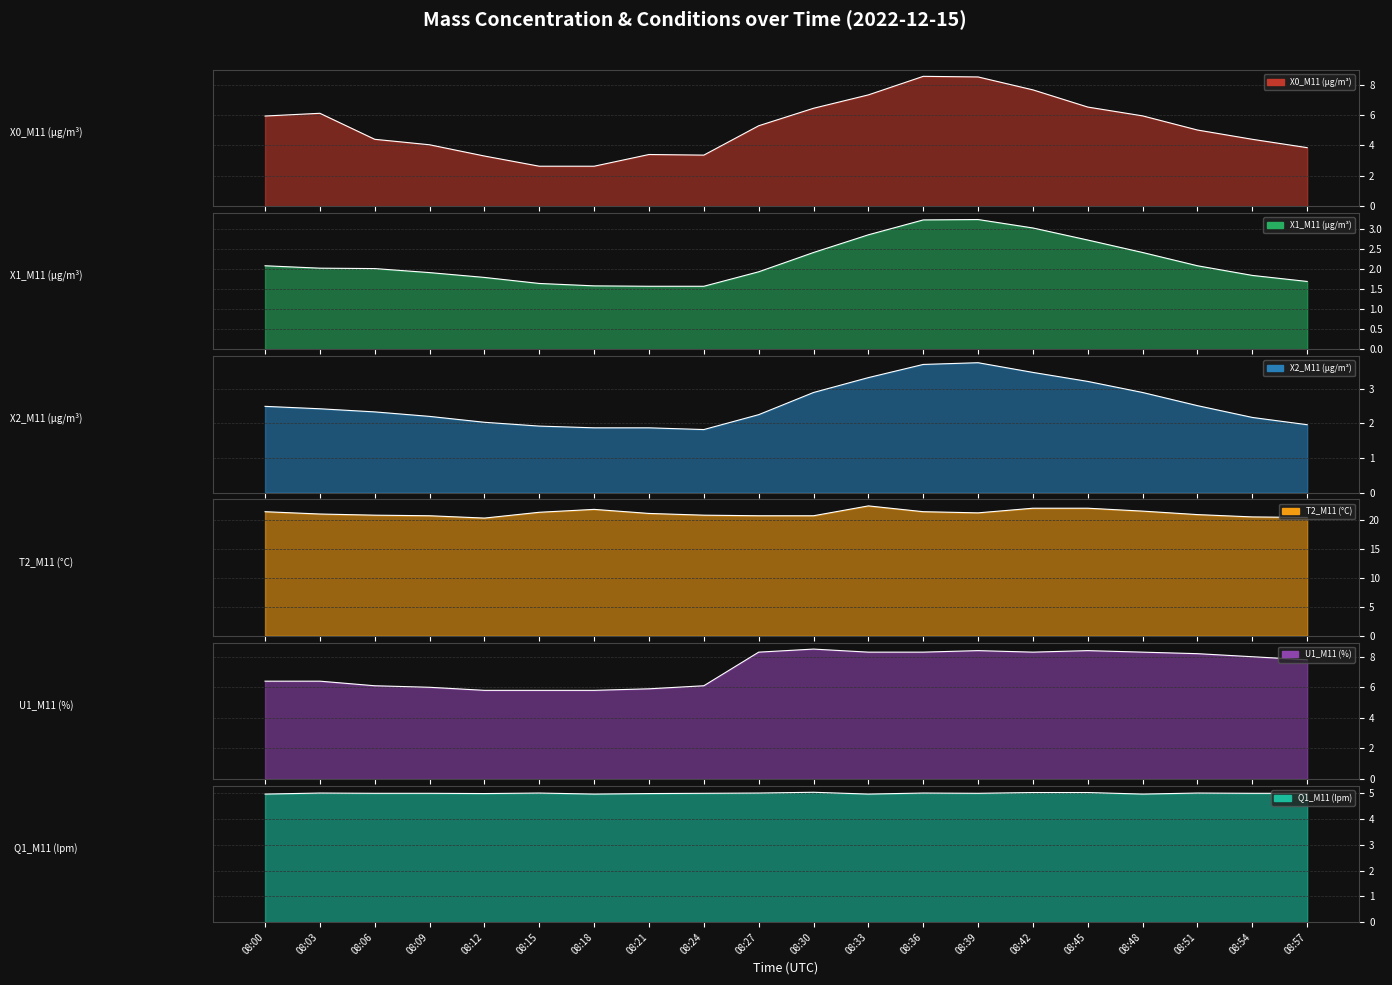

What value does the X1_M11 (μg/m³) series have at 08:09?

1.9